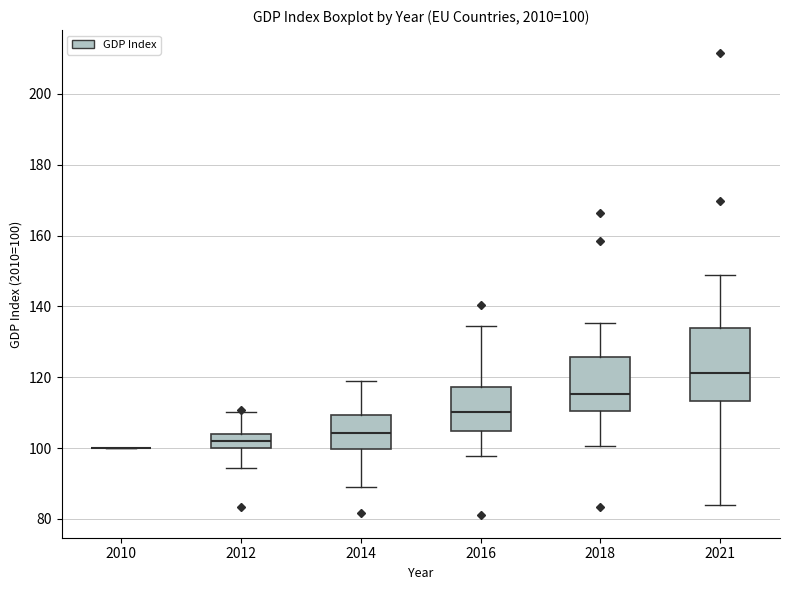

Which box is the tallest, from its lower edge to its upper edge?

2021